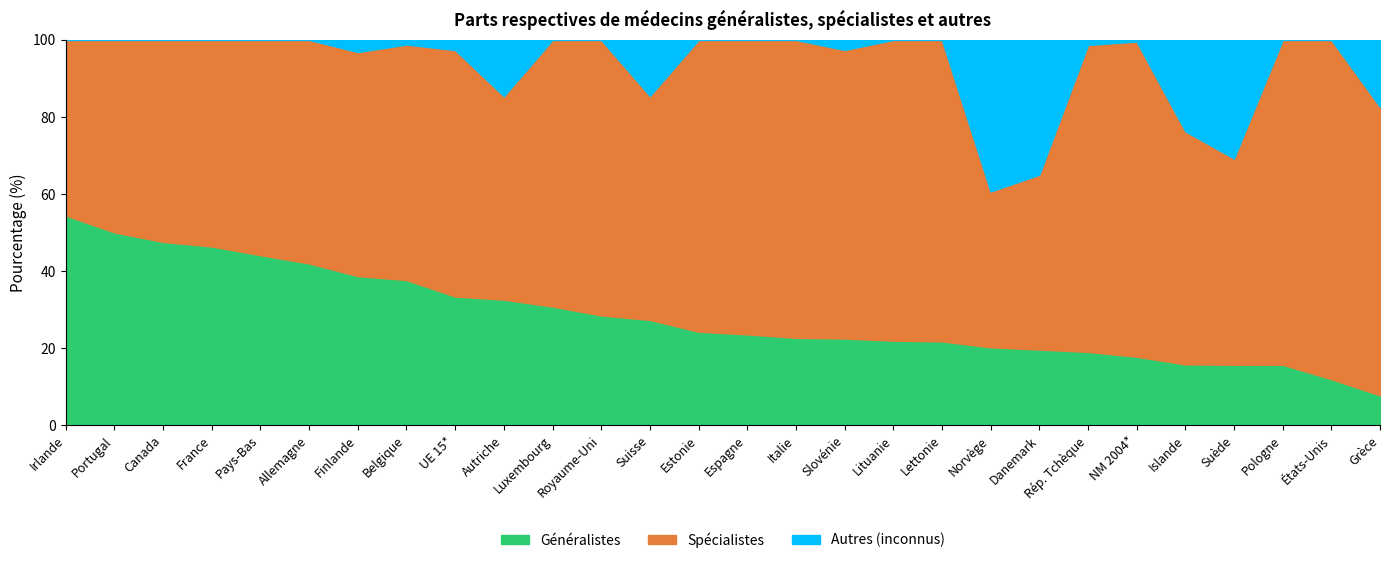

How many lines are shown in the chart?

3